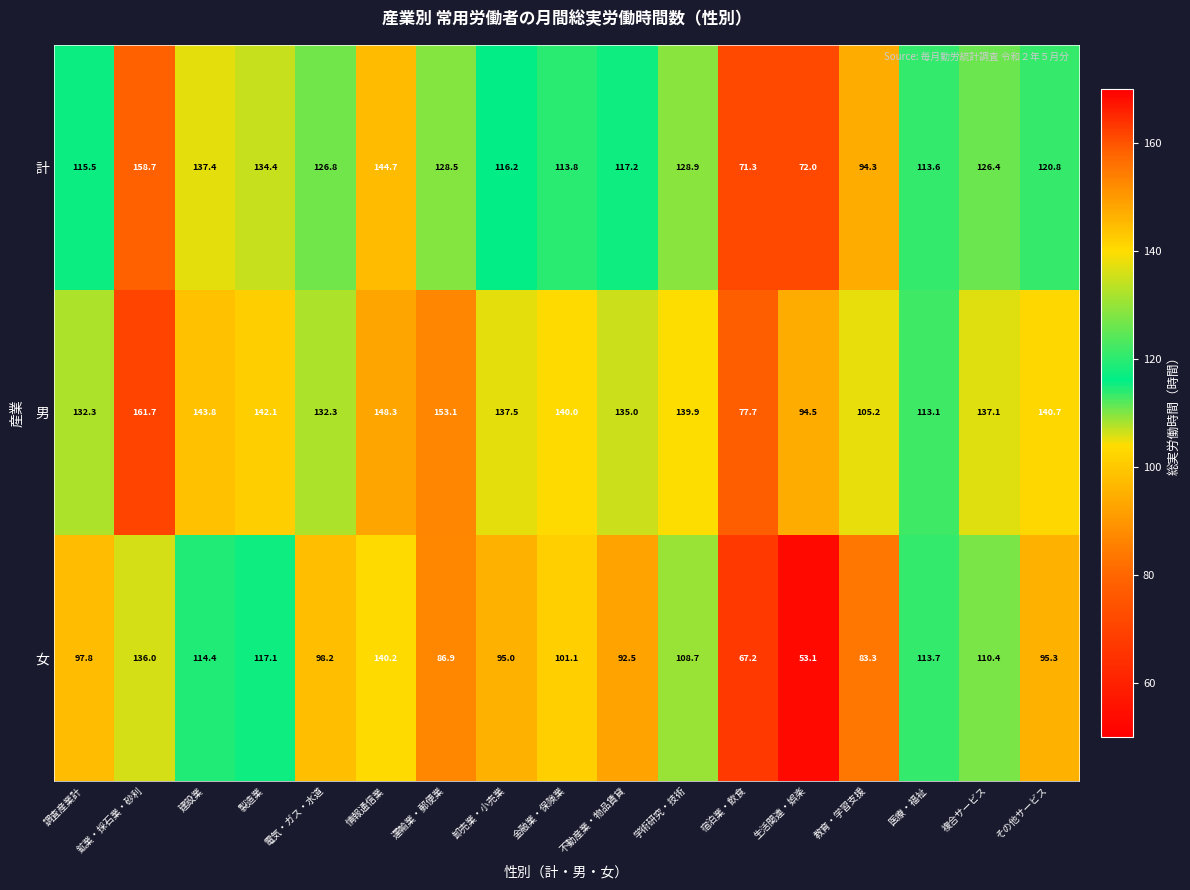

At 鉱業・採石業・砂利, list the series in order from largest to smallest.

男, 計, 女